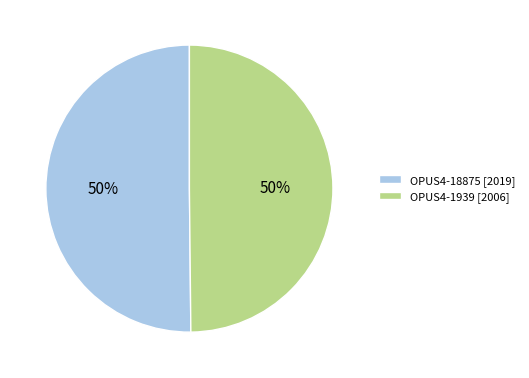

Is it true that OPUS4-18875 [2019] is 50% of the pie?

True